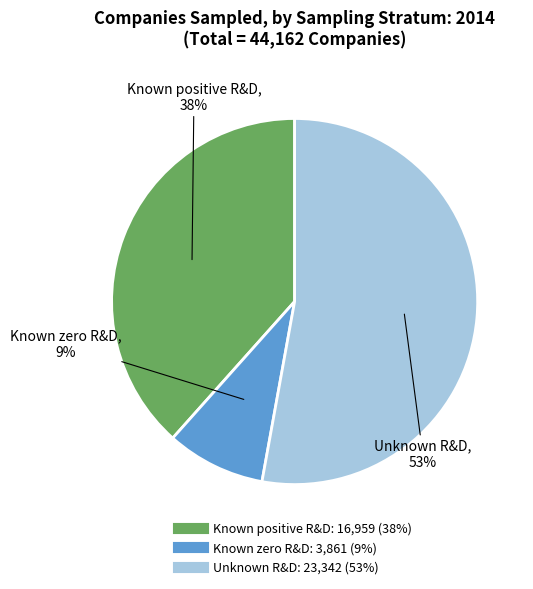

To the nearest percent, what percentage of the pie is Unknown R&D?

53%